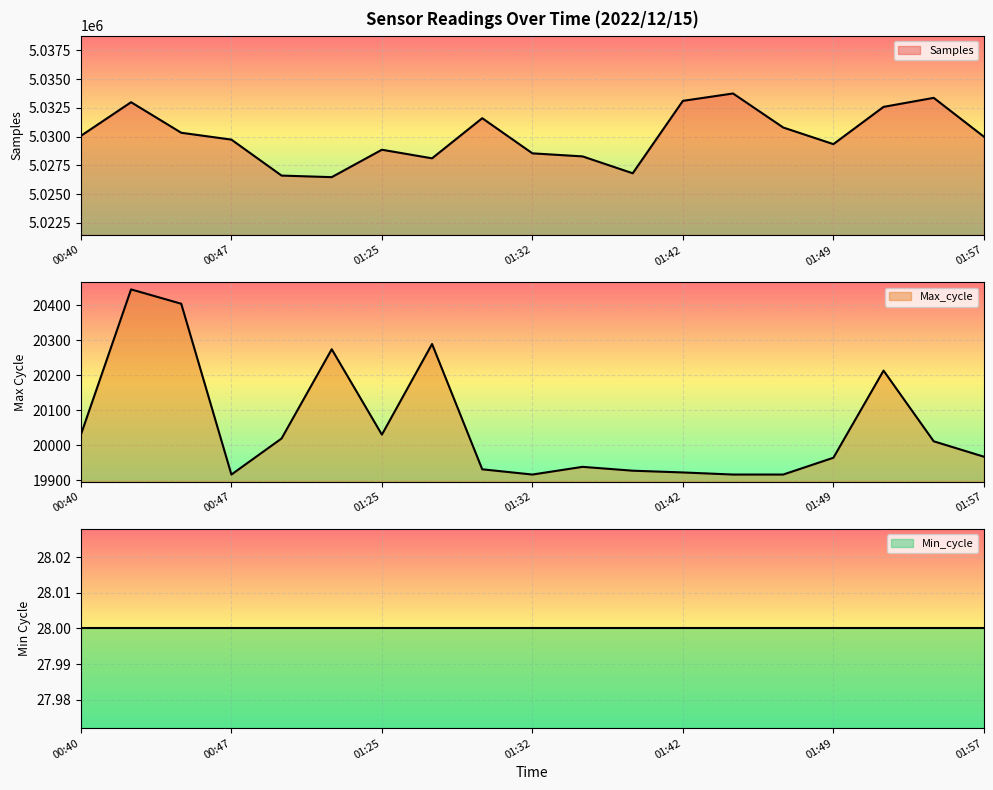

Which series has the largest total across all categories?

Samples